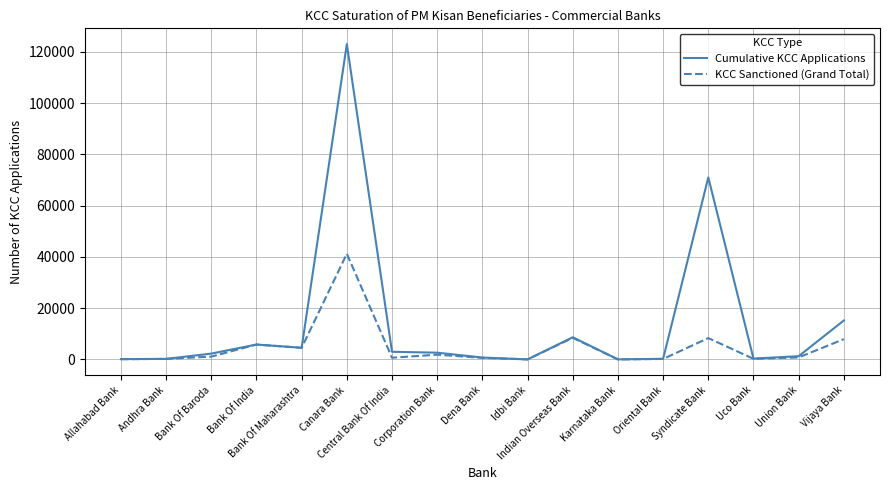

True or false: Cumulative KCC Applications has a value of 10319 at Bank Of India.

False